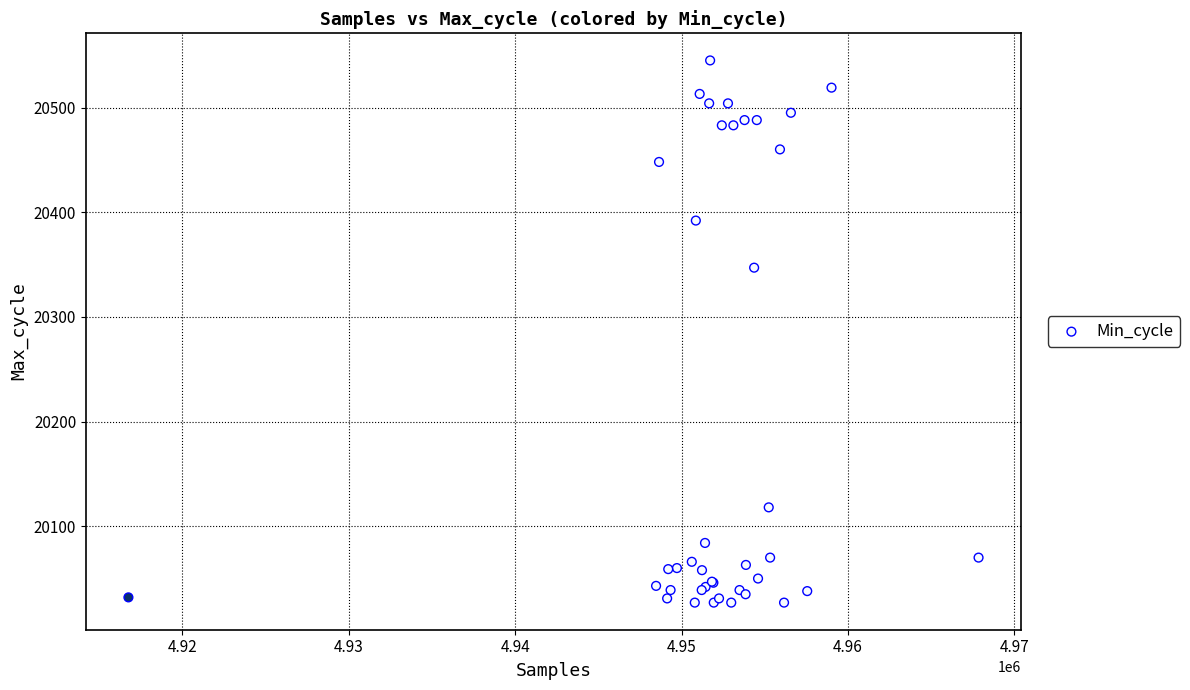

What Y value in the scatter plot is closest to 20286?

20347